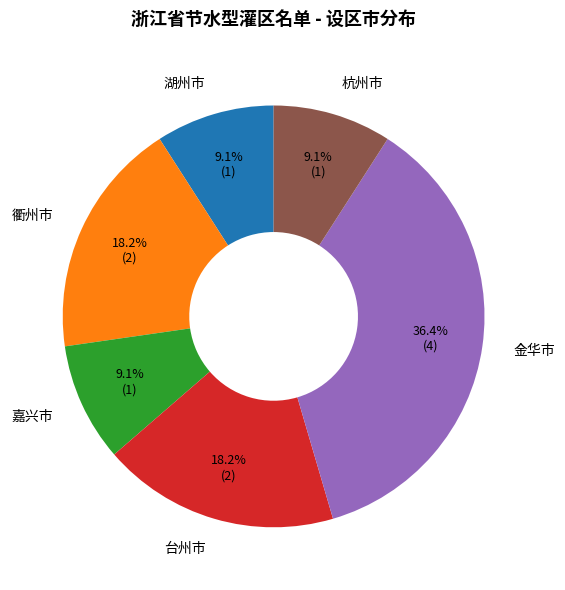

What is the total percentage of 嘉兴市 and 衢州市?

27.3%